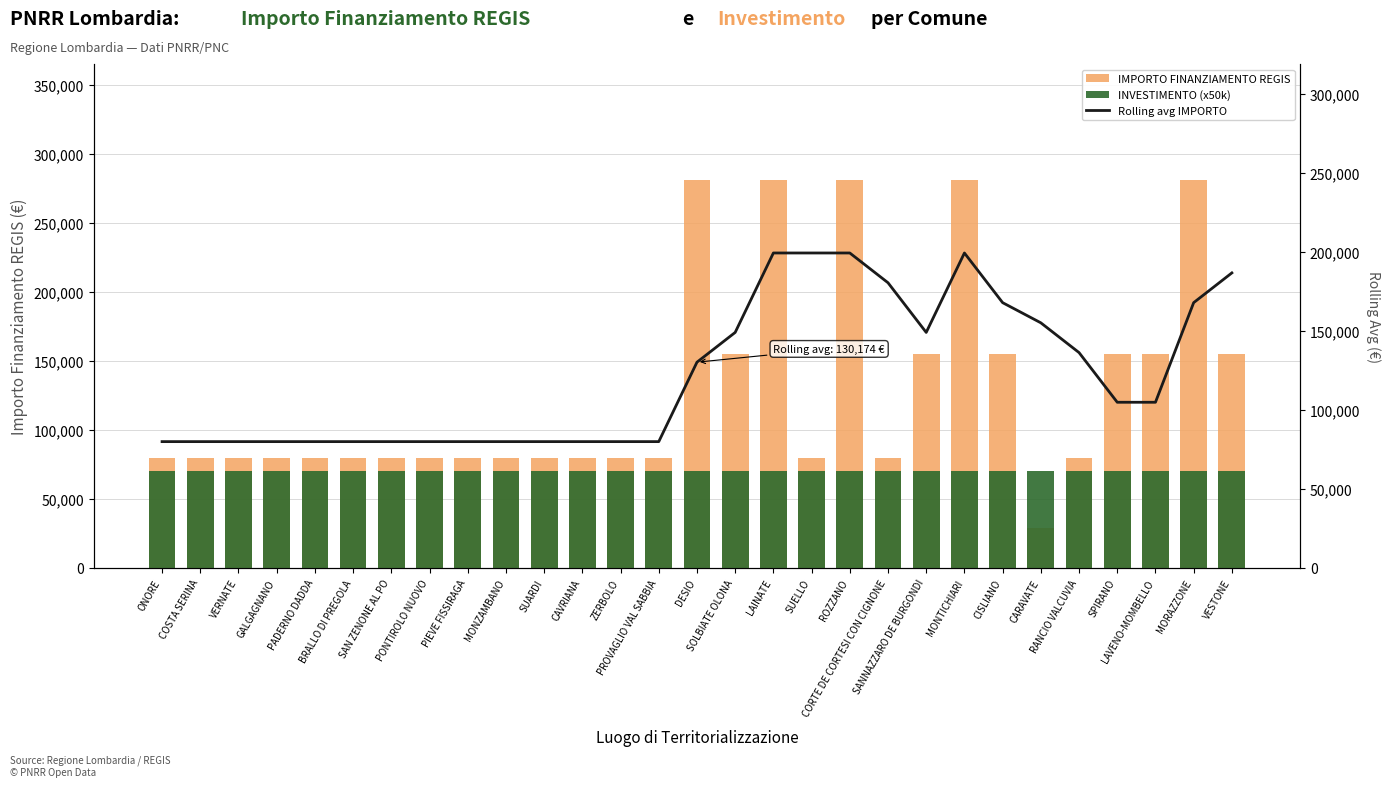

Which category has the lowest value across all series?

CARAVATE